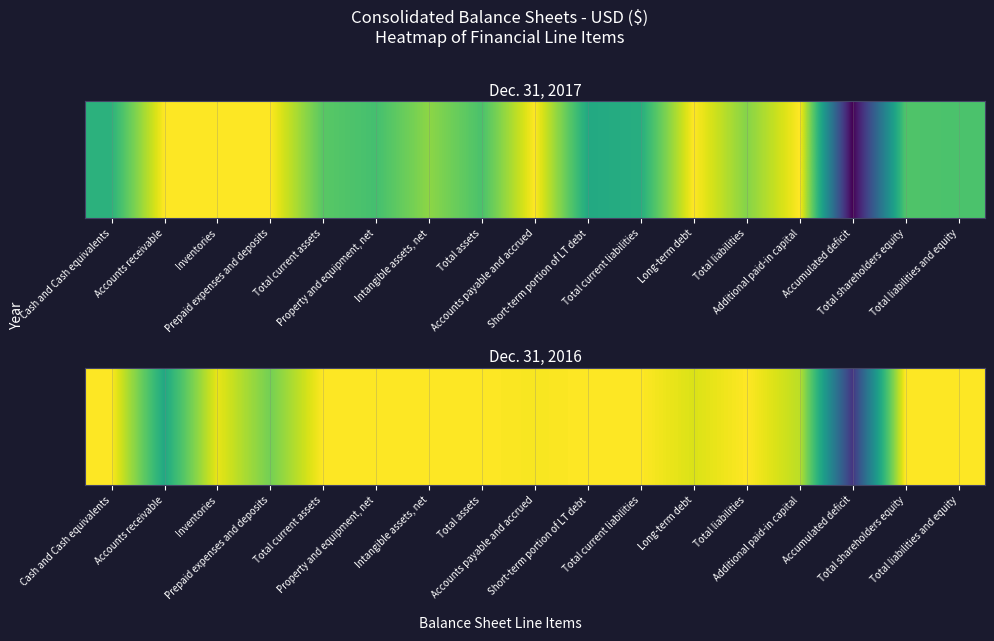

At which category does the chart reach its minimum across all series?

Accumulated deficit